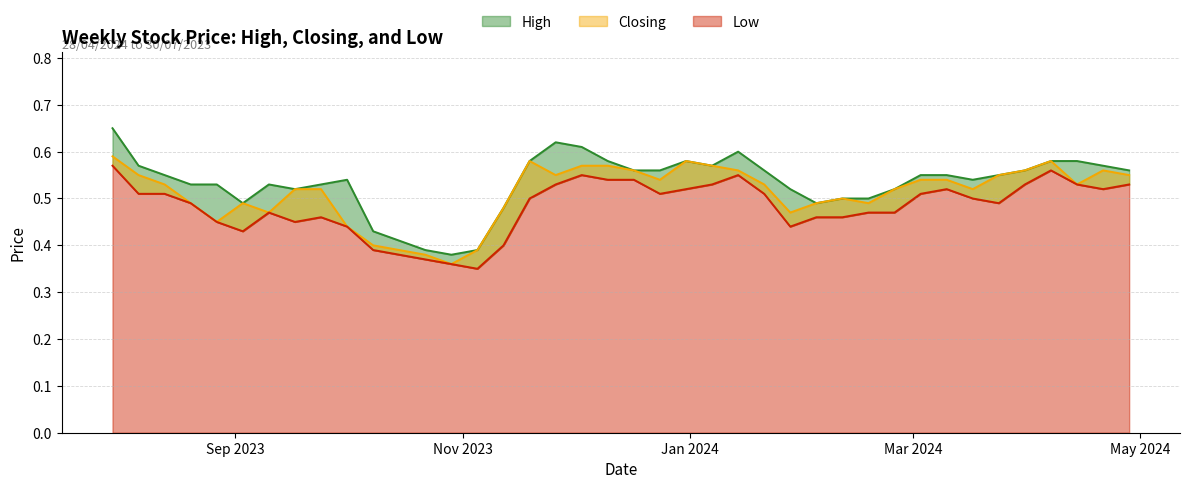

Rank the series by their average value, from lowest to highest.

Low, Closing, High